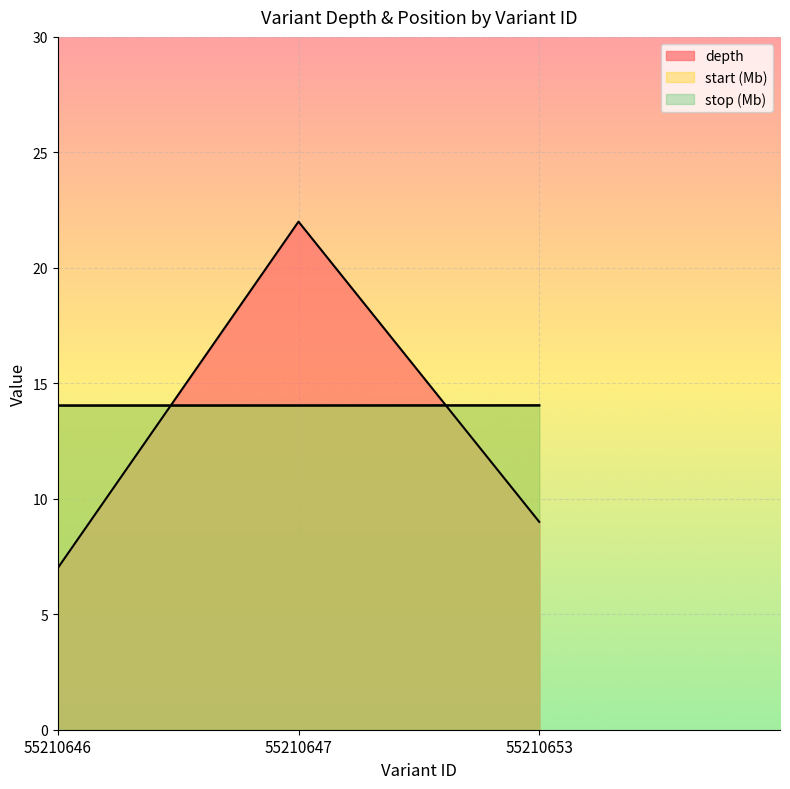

Between 55210647 and 55210653, which series saw the biggest shift?

depth